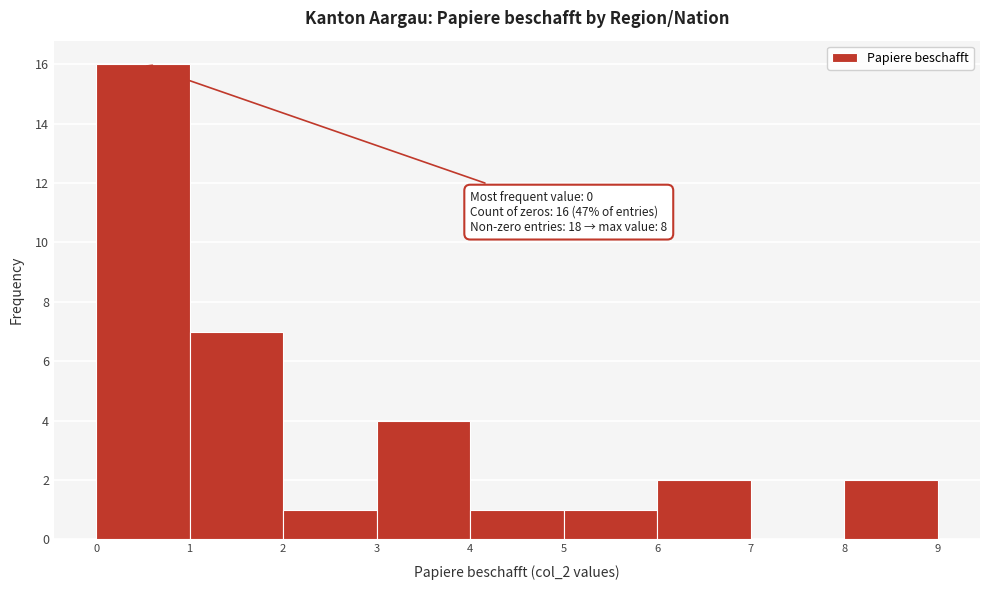

Which range on the x-axis has the tallest bar?

0 to 1